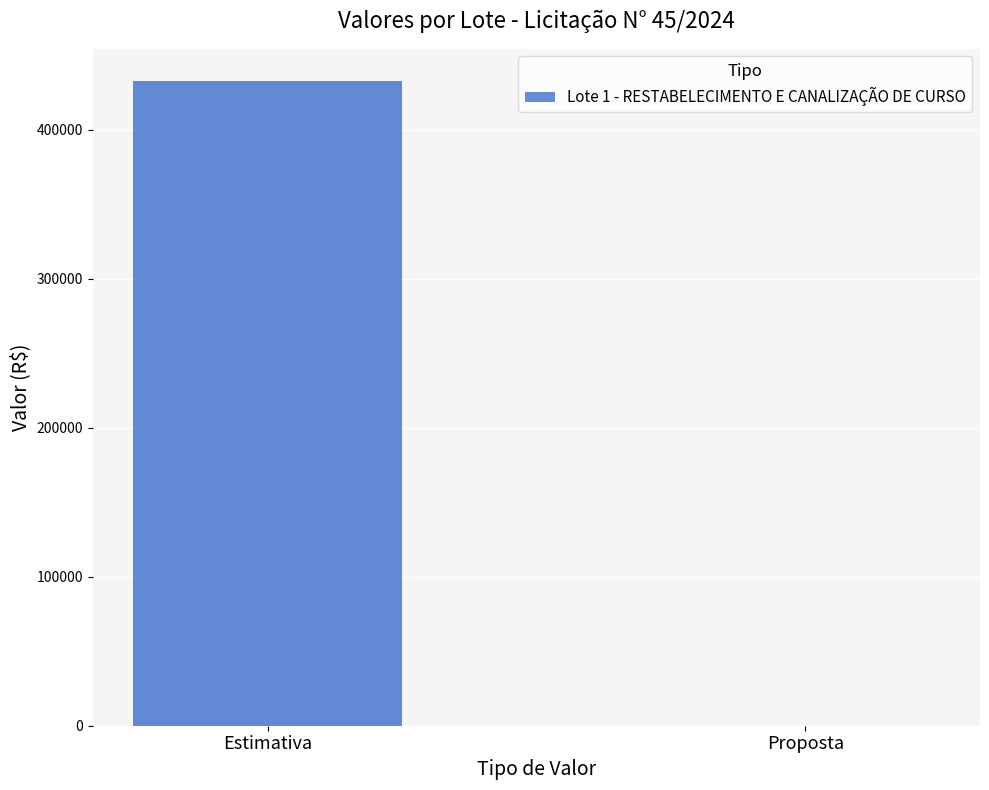

Where is the data nearest to the value 216424?

Proposta